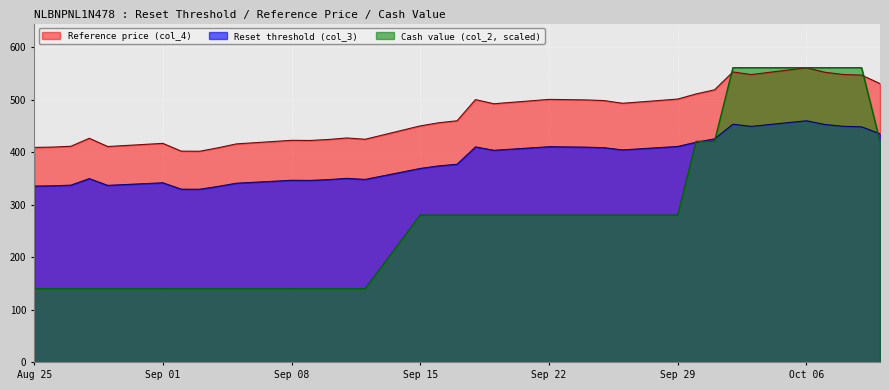

What is the label of the 31st point from the right?

2025-08-29